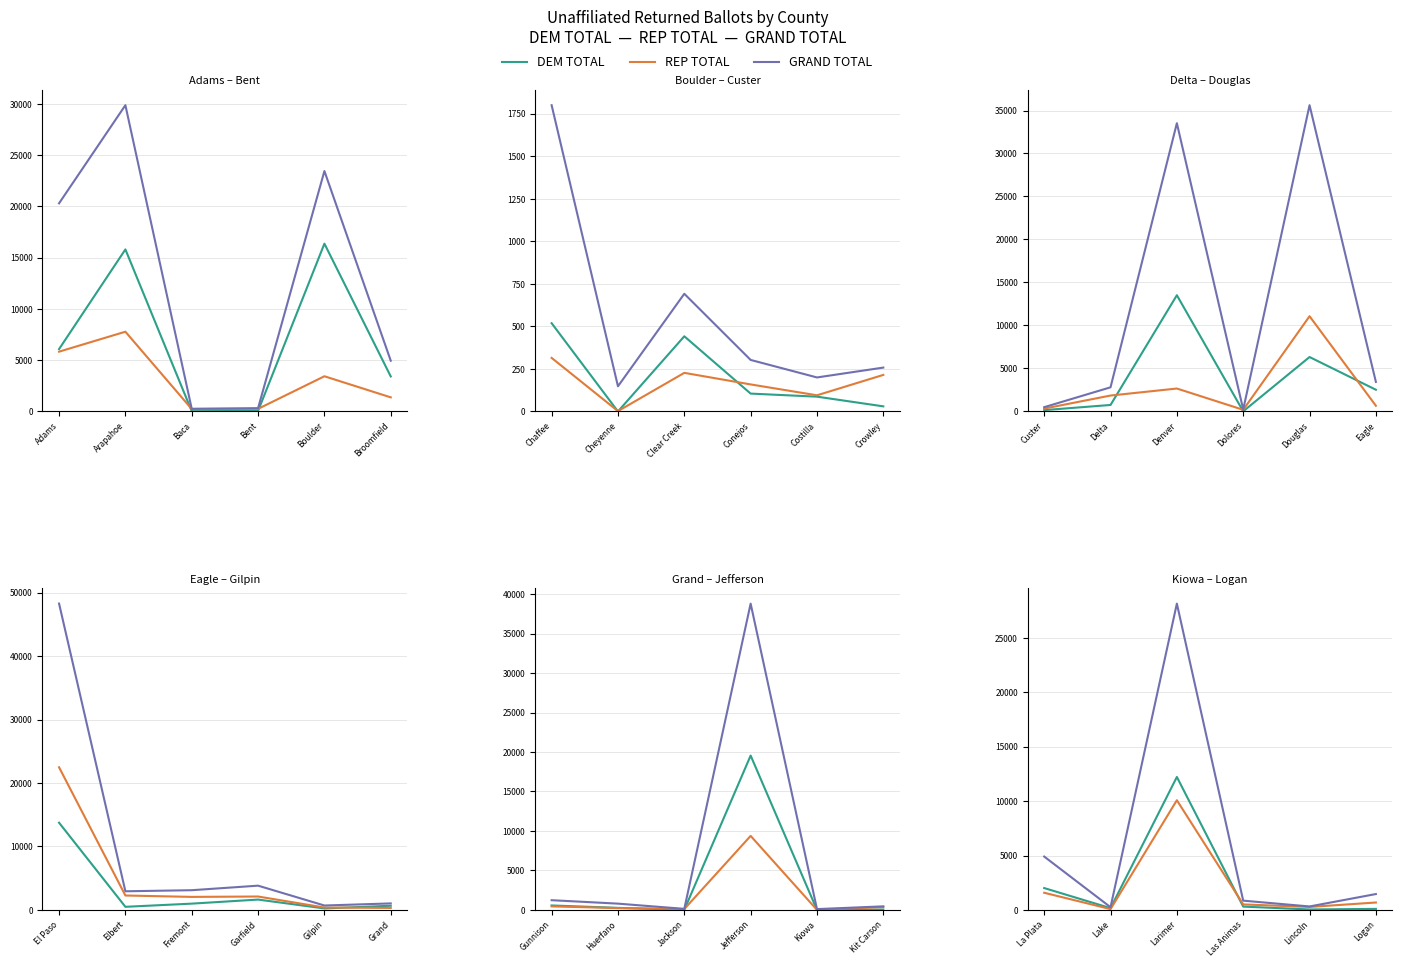

Is it true that DEM TOTAL equals 303 at Las Animas?

True